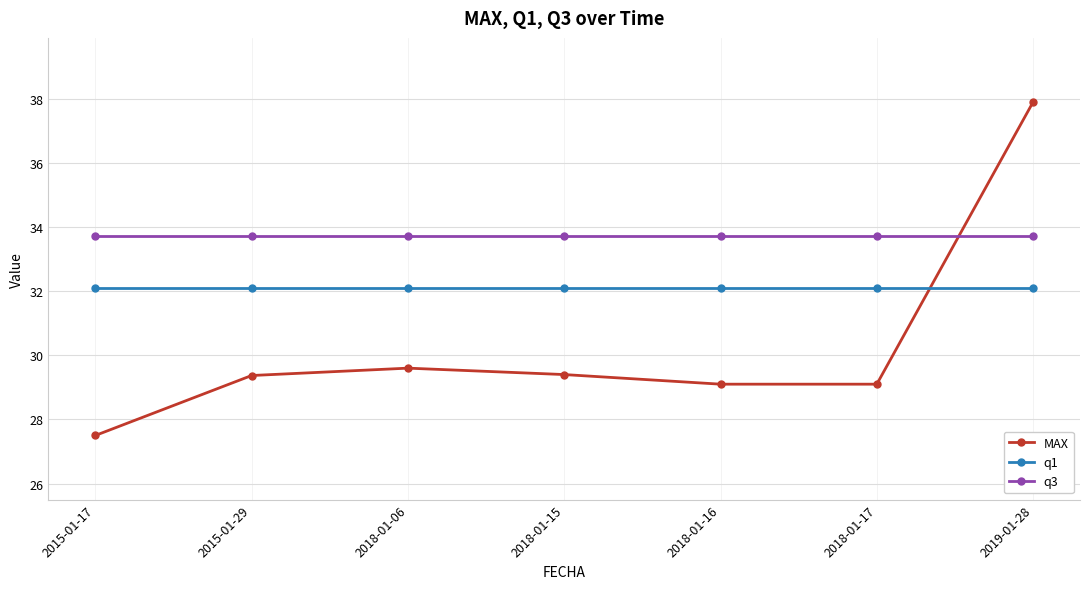

Which category has the highest value across all series?

2019-01-28